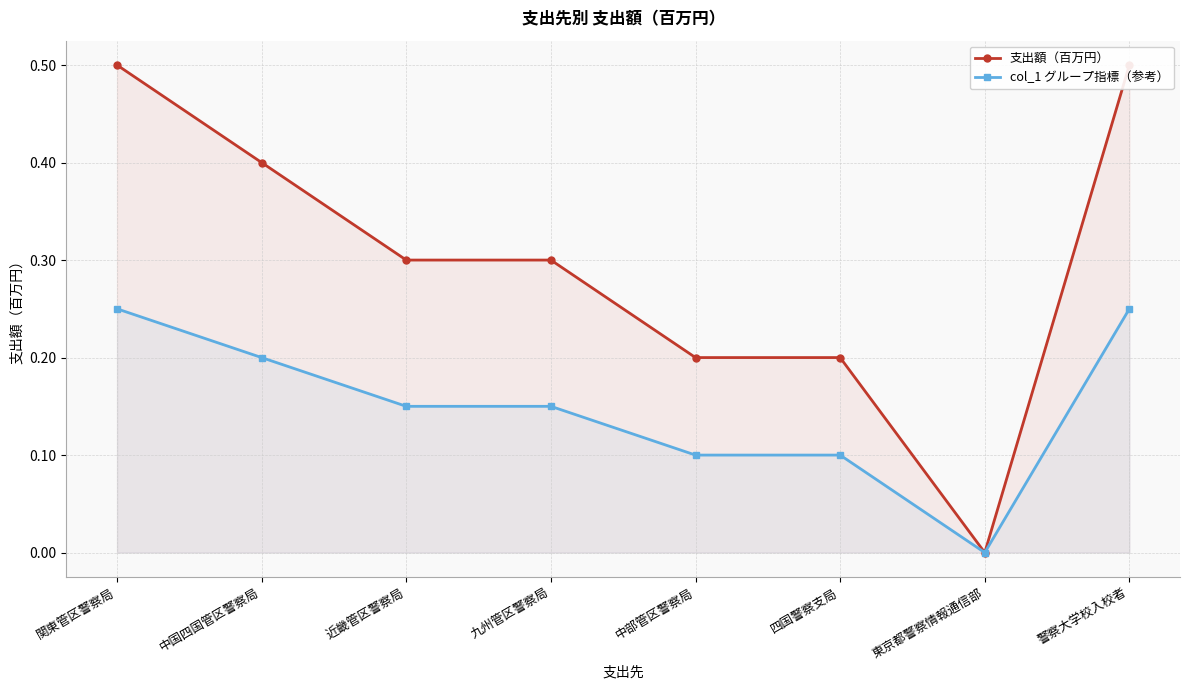

True or false: 支出額（百万円） has more than 0 points higher than both neighbors.

False